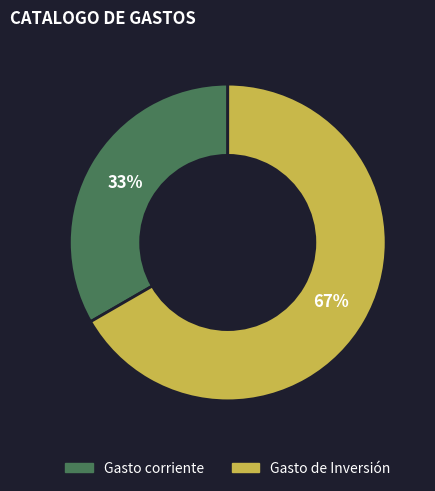

Does Gasto corriente account for over 50% of the chart?

No